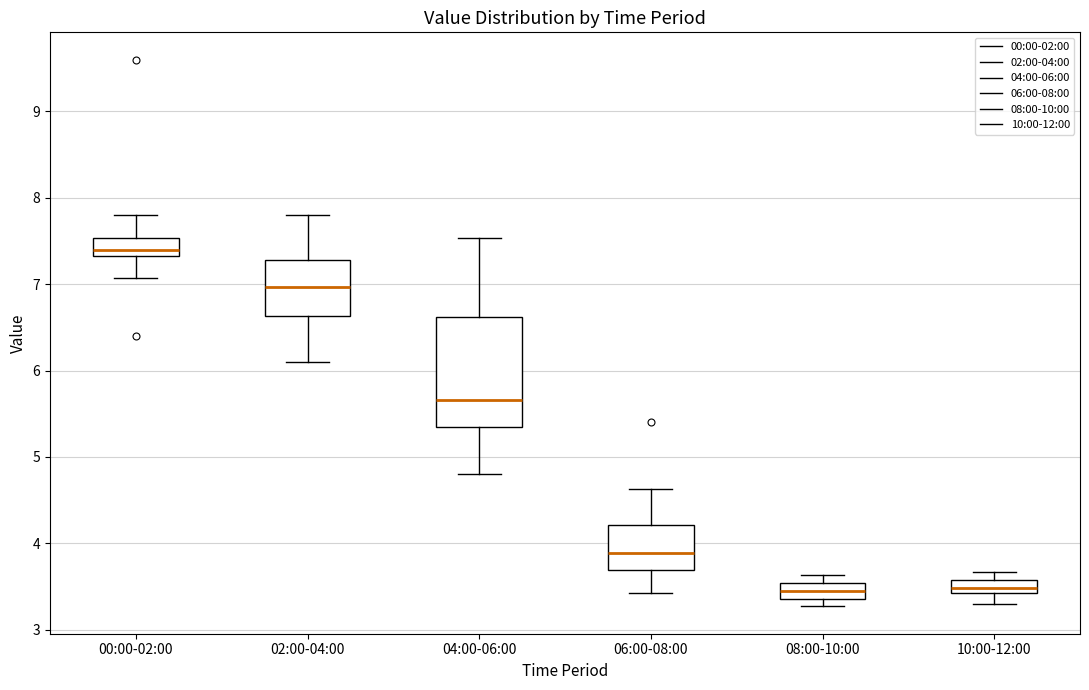

Reading left to right, transcribe this box plot: for each box, give where its median line is, the range the box spans, and where its two whiskers end, as read against the y-axis. The values are not printed on the chart, so give them approximately, as read against the axis.

00:00-02:00: median 7.4, box 7.3 to 7.5, whiskers 7.1 to 7.8
02:00-04:00: median 7.0, box 6.6 to 7.3, whiskers 6.1 to 7.8
04:00-06:00: median 5.7, box 5.4 to 6.6, whiskers 4.8 to 7.5
06:00-08:00: median 3.9, box 3.7 to 4.2, whiskers 3.4 to 4.6
08:00-10:00: median 3.5 (inside the box), box 3.4 to 3.5, whiskers 3.3 to 3.6
10:00-12:00: median 3.5, box 3.4 to 3.6, whiskers 3.3 to 3.7